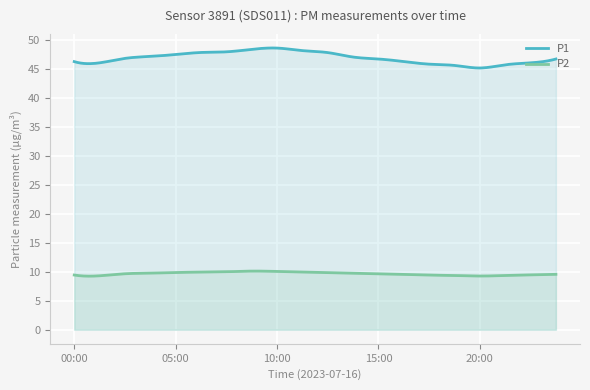

What is the difference between the maximum and minimum values in the P2 series?

0.9